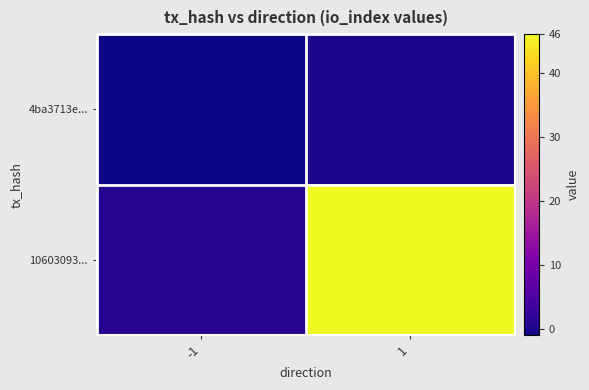

At which category is the sum across all series the highest?

1